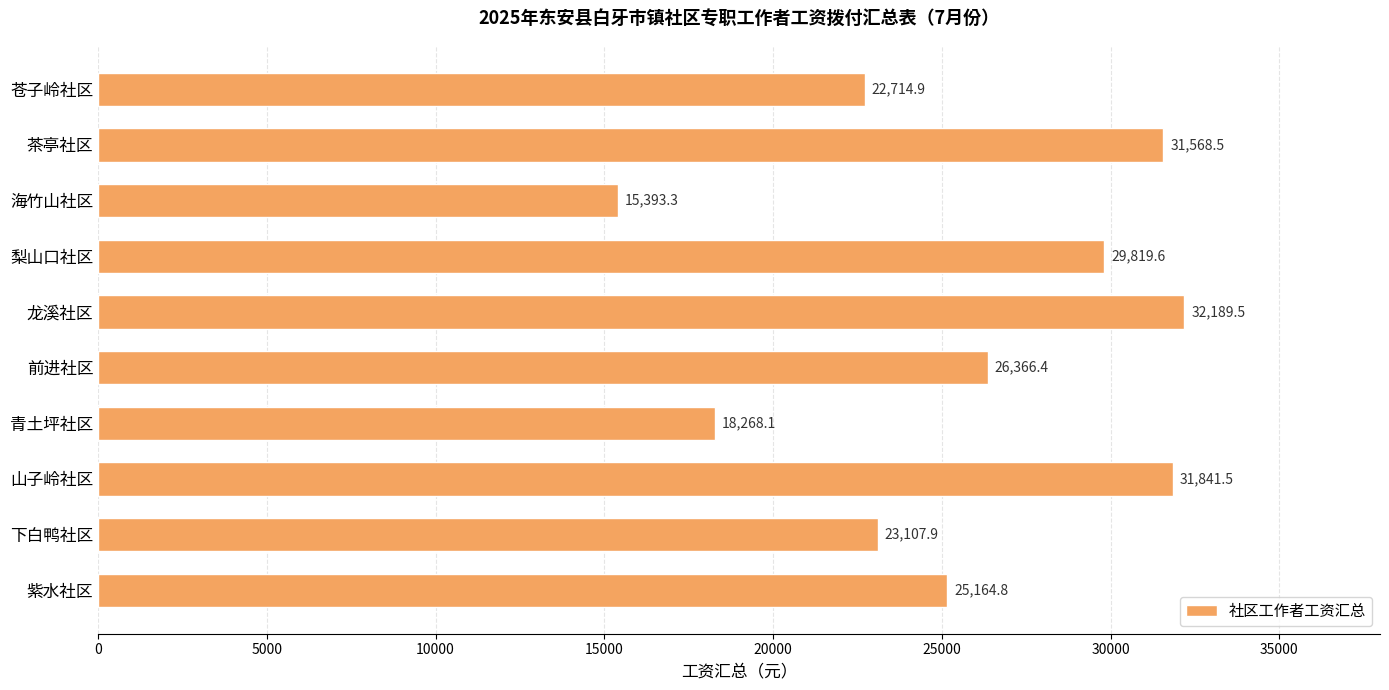

What is the label of the 5th bar from the top?

龙溪社区